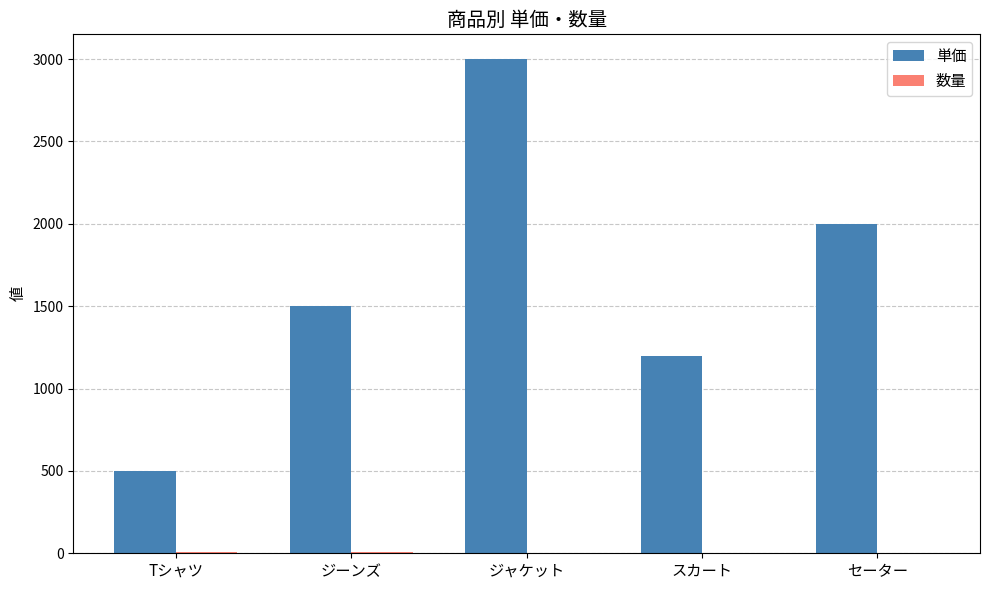

What value does the 単価 series have at ジーンズ, to the nearest 100?

1500